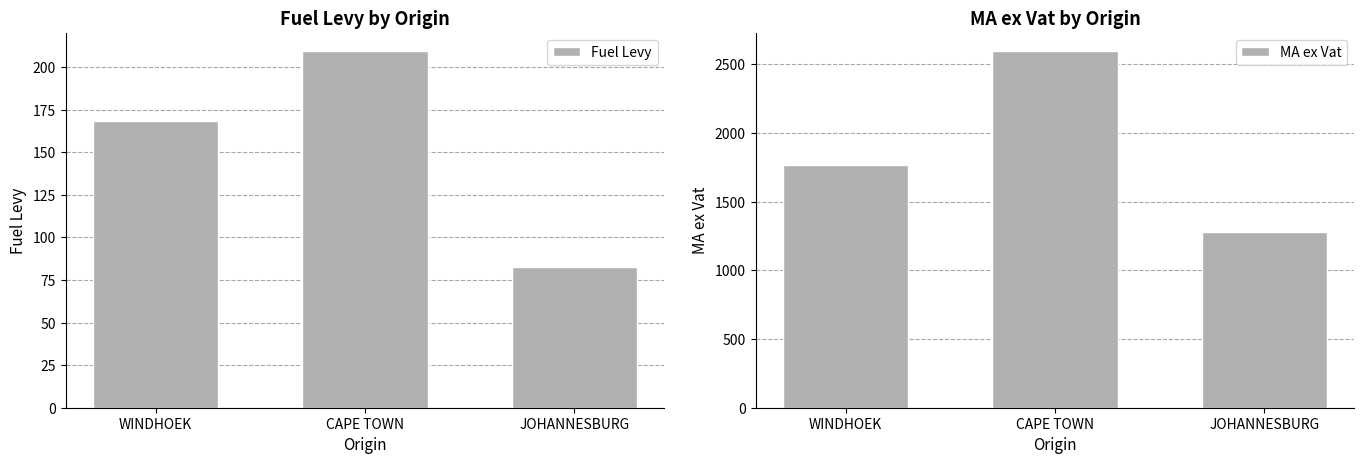

What is the spread (max minus min) of values at WINDHOEK?

1599.6